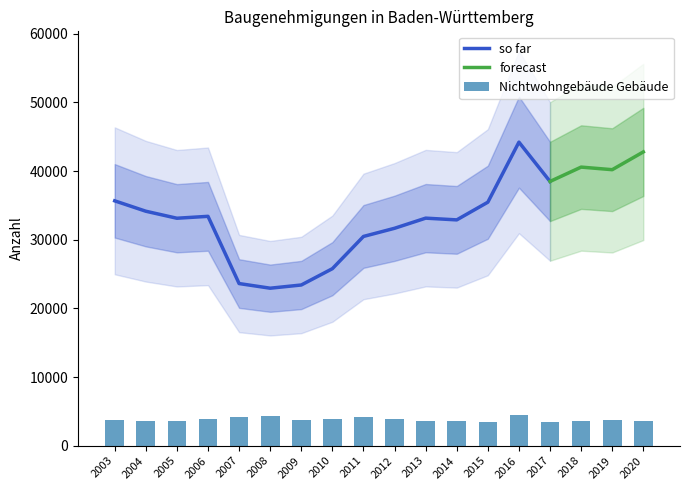

True or false: so far has a value of 57216 at 2014.

False